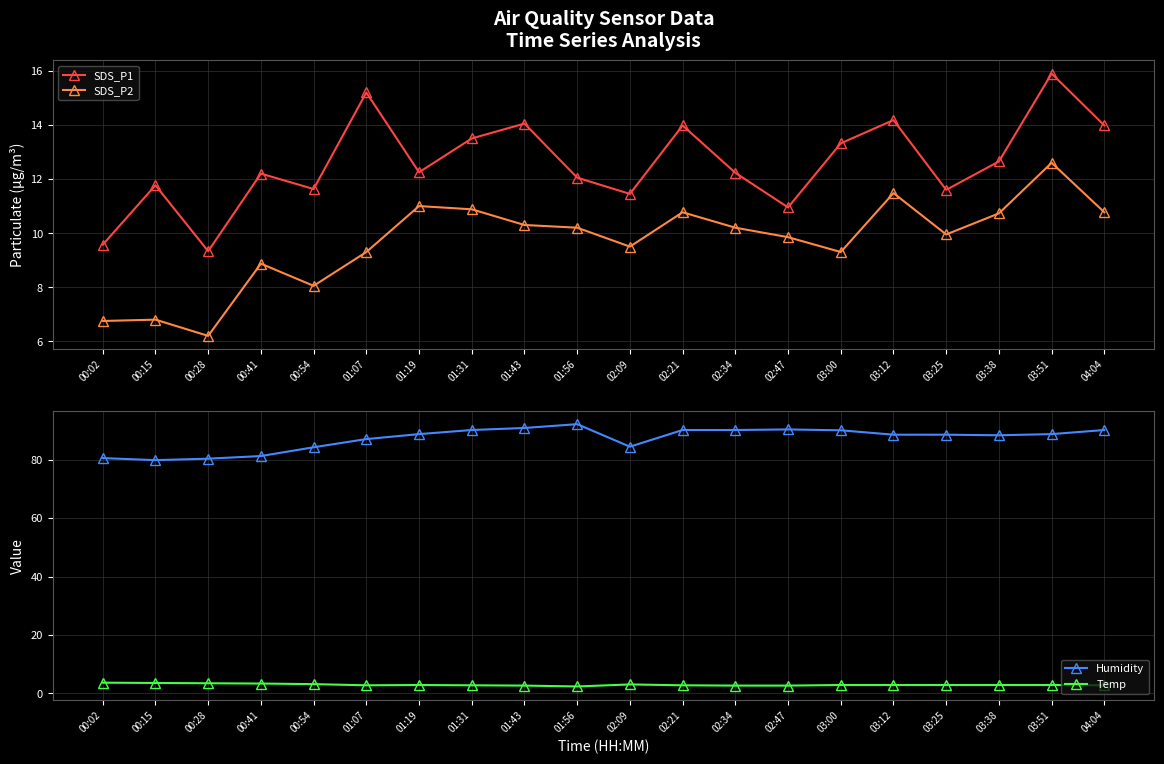

What is the maximum value shown in the chart?

92.1